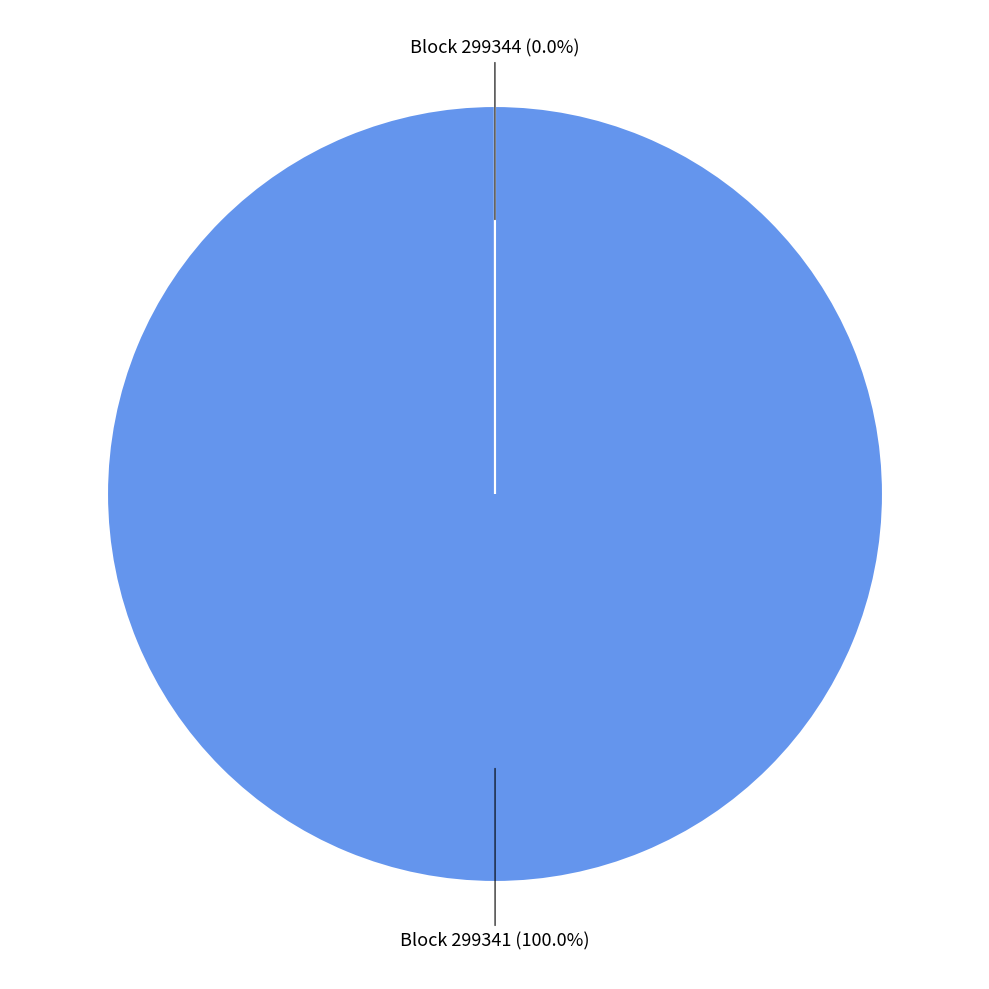

To the nearest percent, what is the average slice percentage?

50%